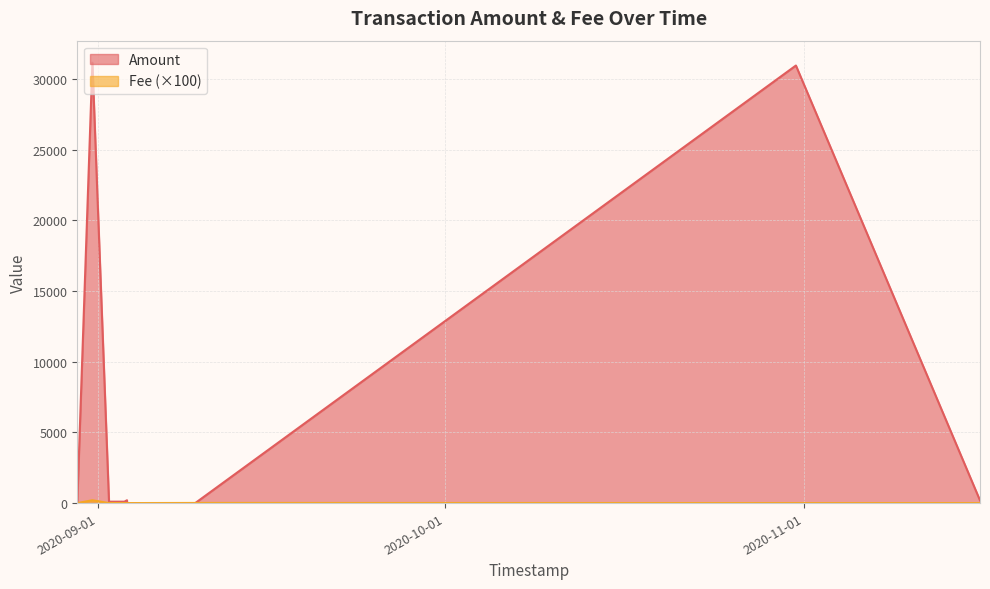

List the labels in order of value, largest first.

2020-10-31, 2020-08-31, 2020-09-03 07:11, 2020-08-30, 2020-09-03 12:45, 2020-09-03 12:34, 2020-11-16, 2020-09-09, 2020-09-01 23:25, 2020-09-01 23:25